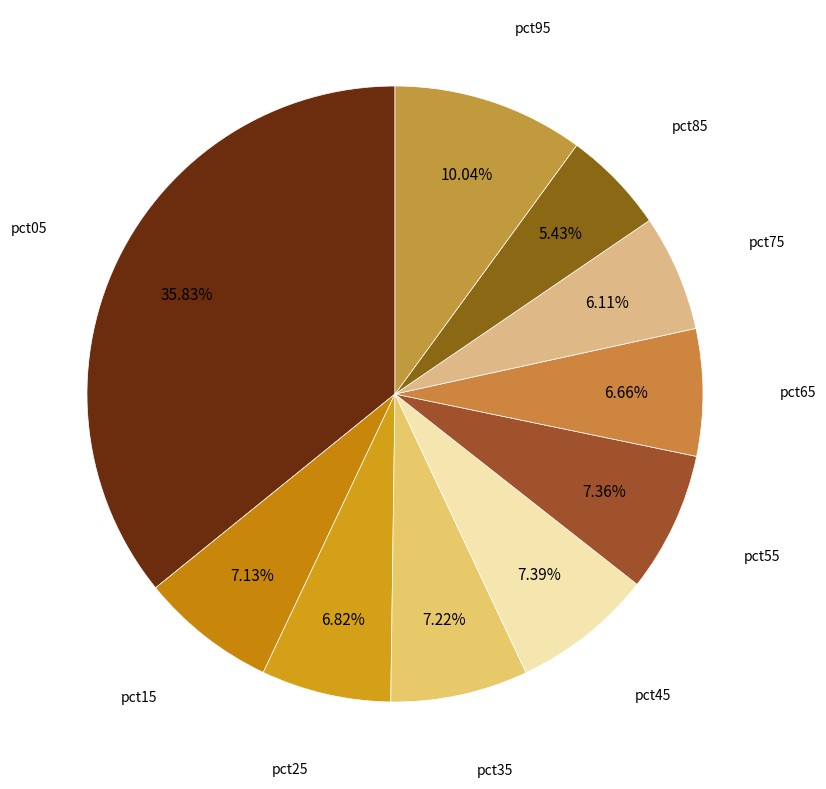

Does any single category account for the majority?

No